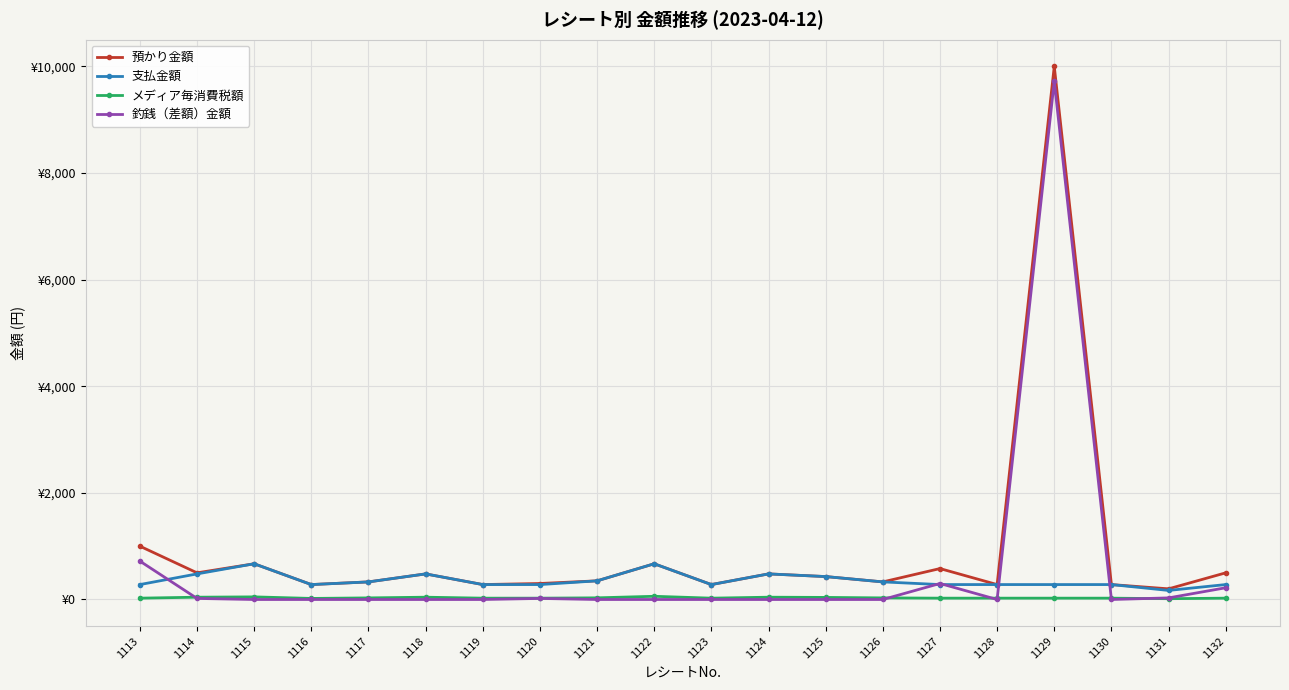

The value of 預かり金額 at 1118 is 759. True or false?

False